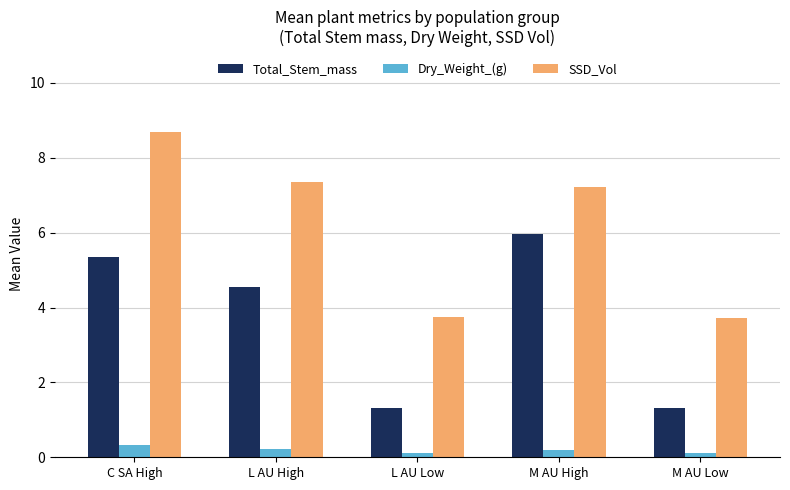

Reading right to left, list all the values displayed in this chart.

Total_Stem_mass: 1.3	6.0	1.3	4.6	5.3
Dry_Weight_(g): 0.1	0.2	0.1	0.2	0.3
SSD_Vol: 3.7	7.2	3.7	7.3	8.7